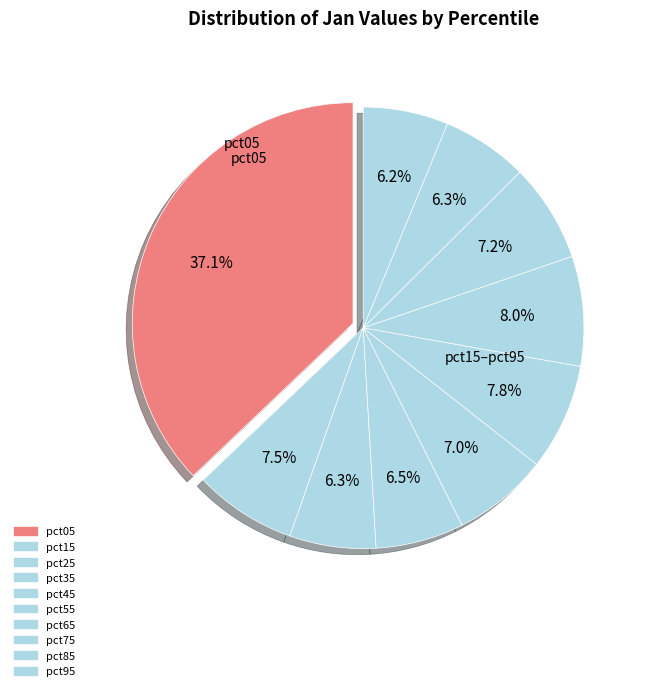

To the nearest percent, what portion does pct25 represent?

6%